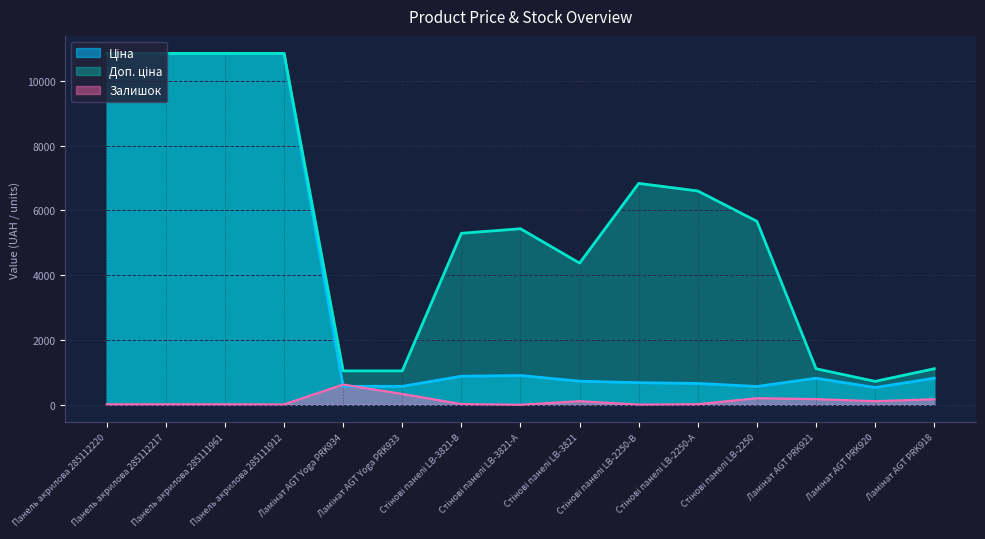

What is the label of the 5th point from the left?

Ламінат AGT Yoga PRK934